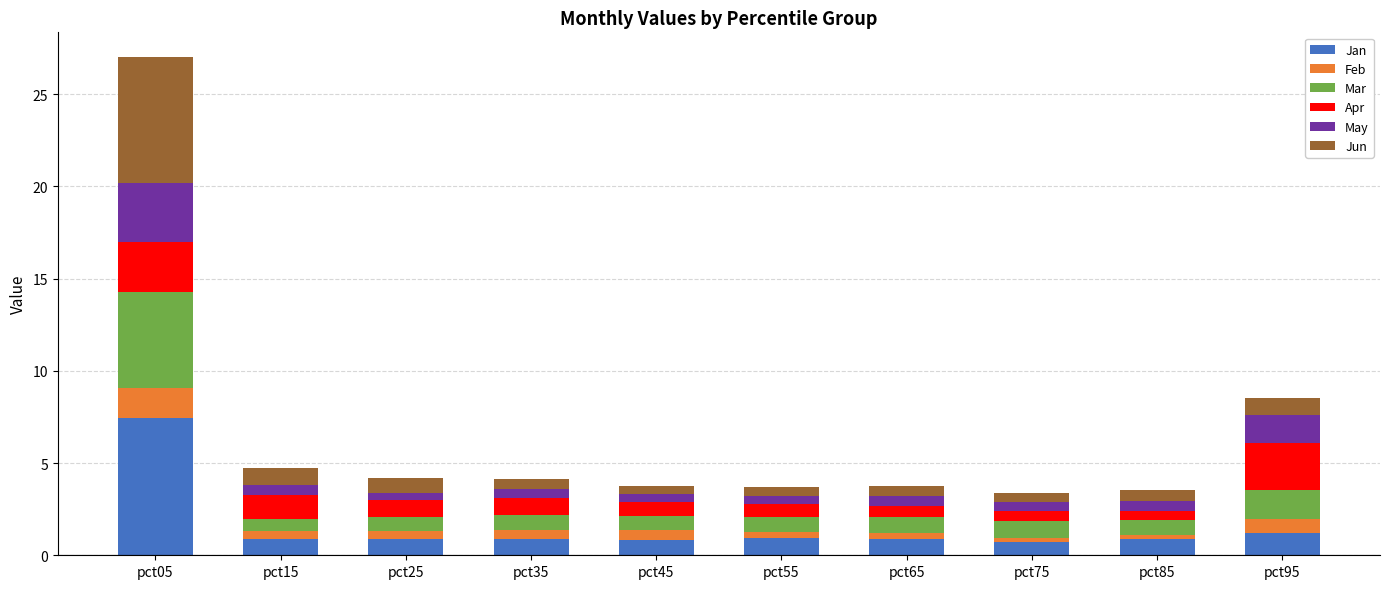

What is the lowest value of the Jan series?

0.7